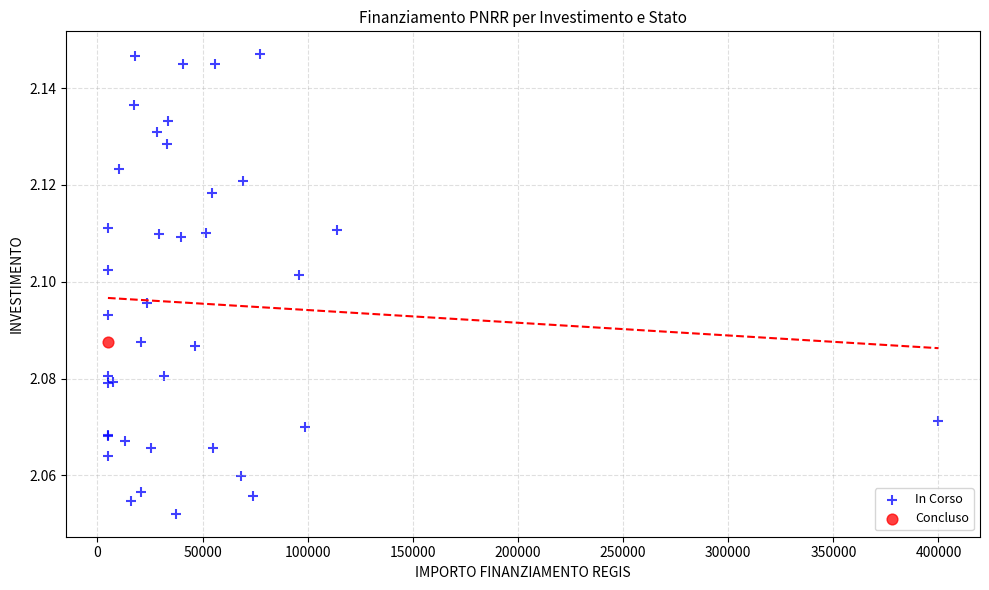

What are all the series names shown in the legend?

In Corso, Concluso